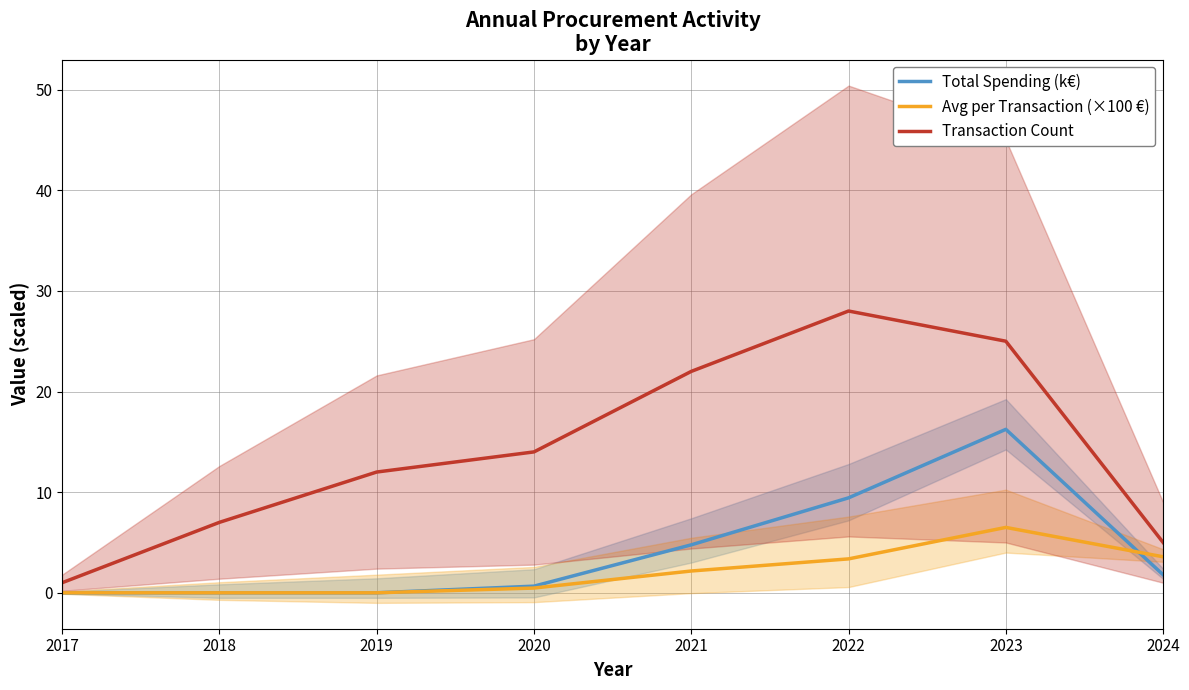

Reading left to right, what are all the values shown in this chart?

Total Spending (k€): 2017=0.0	2018=0.0	2019=0.0	2020=0.7	2021=4.8	2022=9.4	2023=16.2	2024=1.8
Avg per Transaction (×100 €): 2017=0.0	2018=0.0	2019=0.0	2020=0.5	2021=2.2	2022=3.4	2023=6.5	2024=3.6
Transaction Count: 2017=1.0	2018=7.0	2019=12.0	2020=14.0	2021=22.0	2022=28.0	2023=25.0	2024=5.0